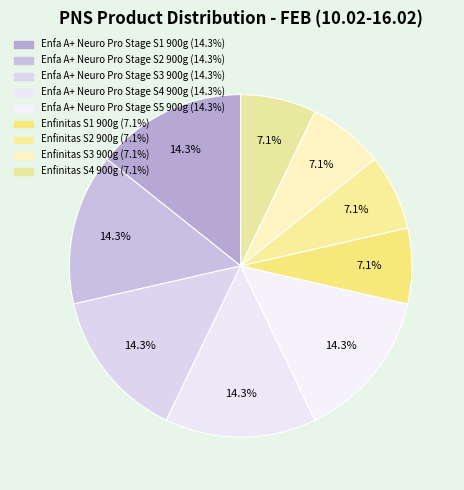

Does Enfinitas S1 900g represent more than half of the total?

No